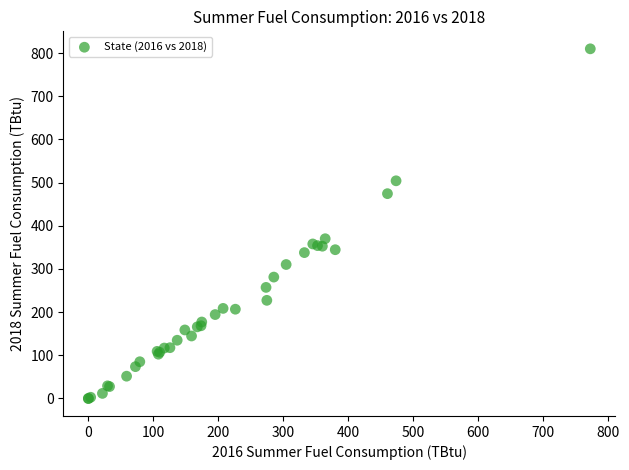

What Y value in the scatter plot is closest to 404?

370.0